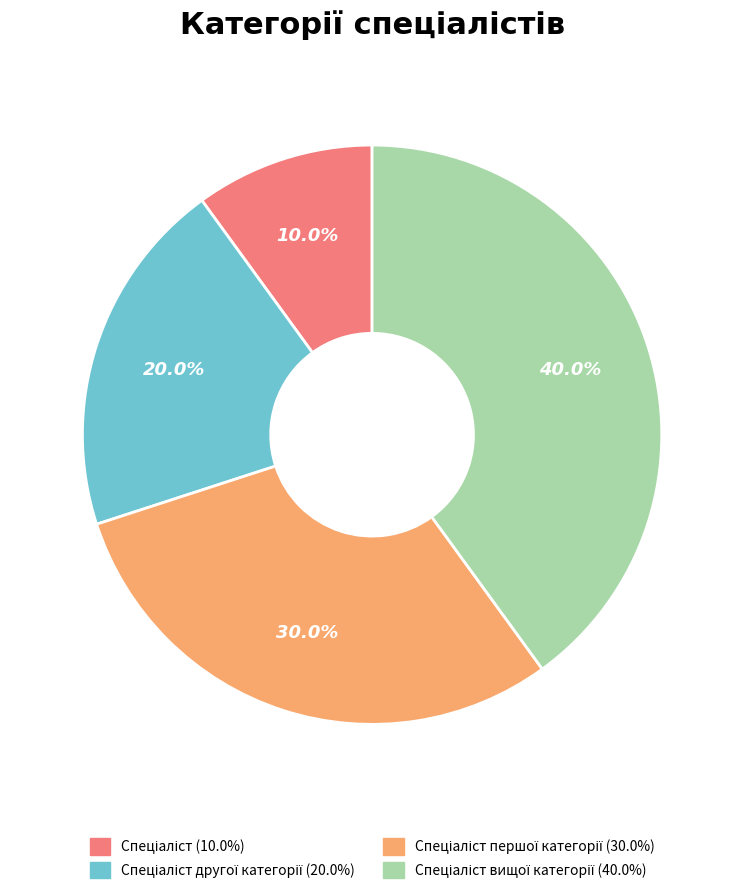

Is there a majority slice in this chart?

No